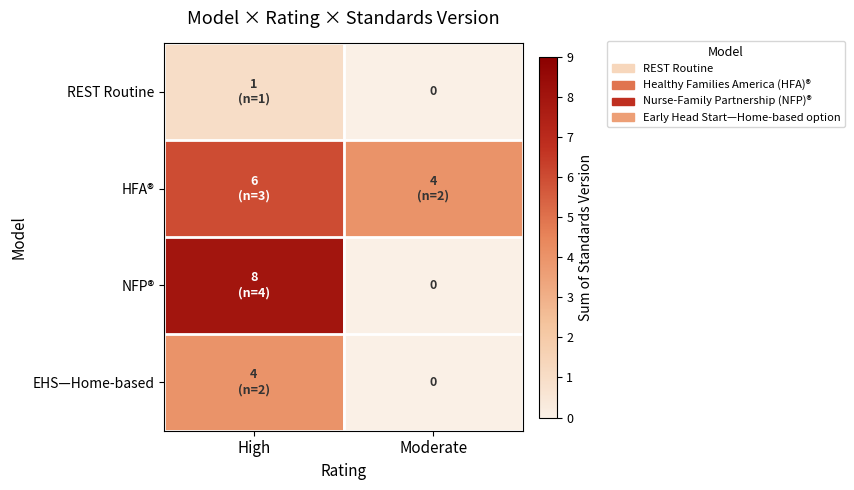

How many values in the EHS—Home-based series are below 4?

1